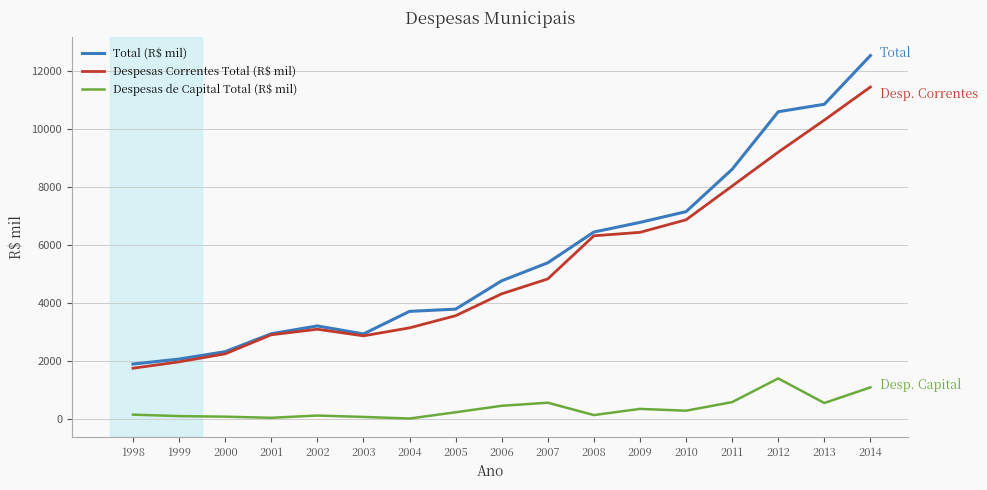

Which series has the largest range (max minus min)?

Total (R$ mil)